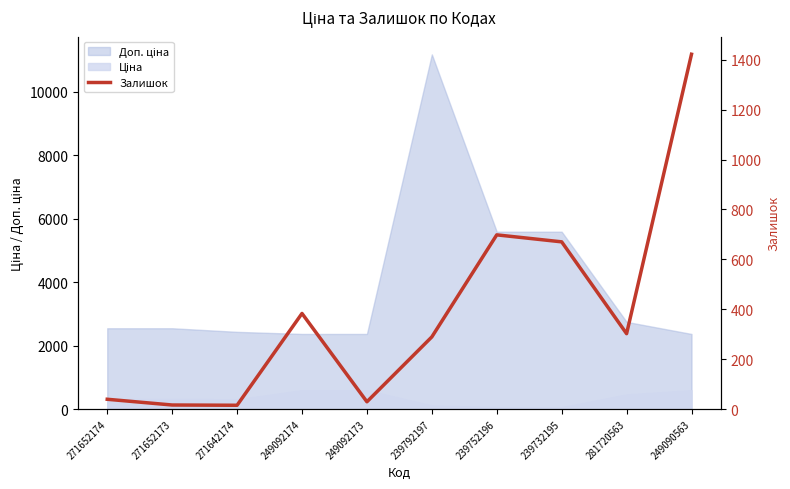

What is the difference between the values at 239732195 and 249092173?

641